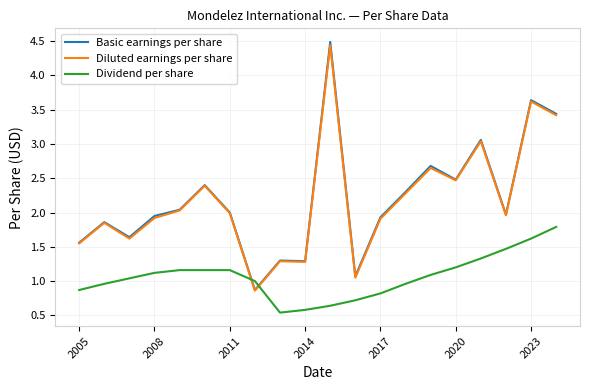

What are all the series names shown in the legend?

Basic earnings per share, Diluted earnings per share, Dividend per share